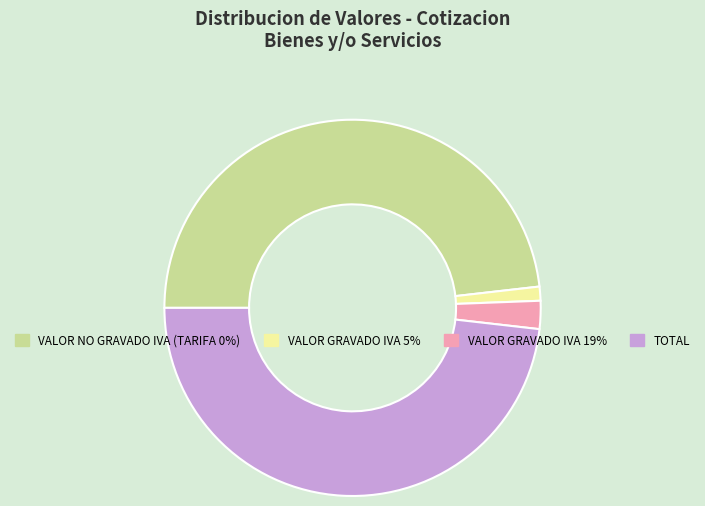

Is there a majority slice in this chart?

No